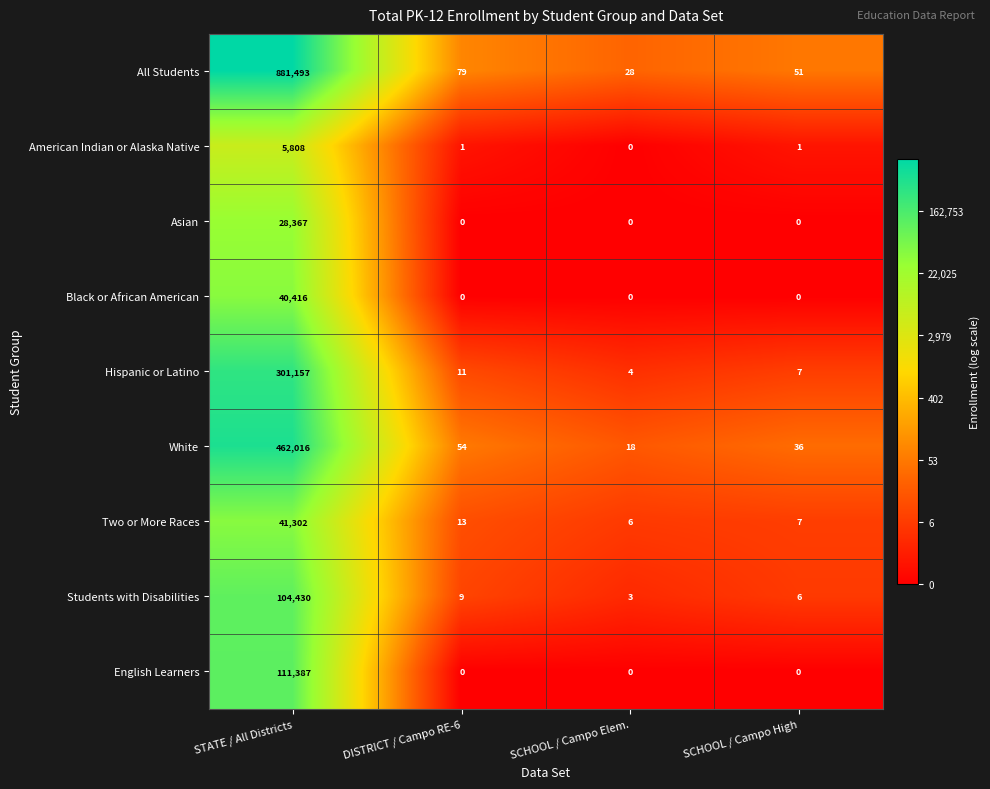

The value of English Learners at SCHOOL / Campo High is 0. True or false?

True